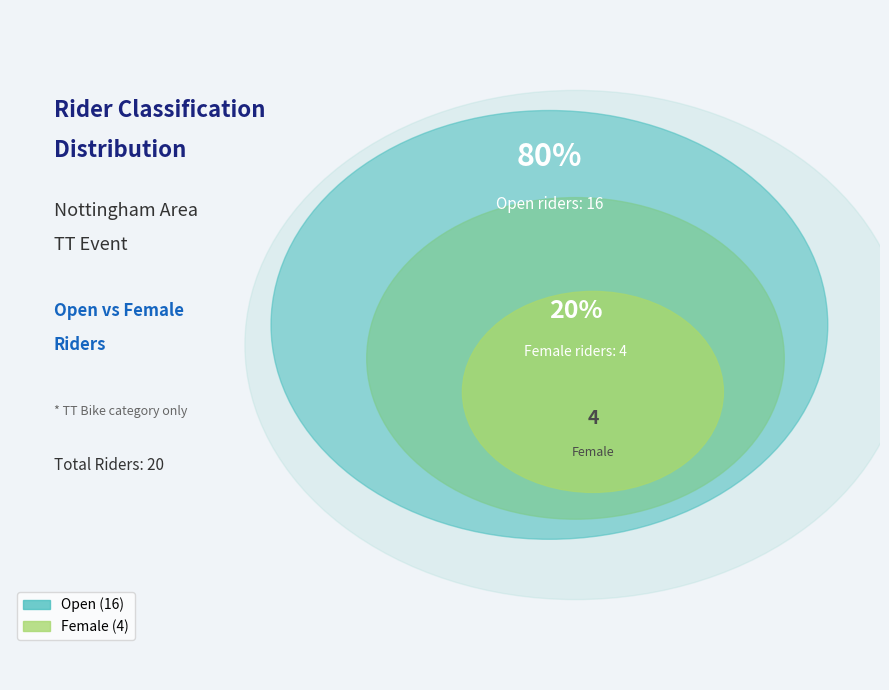

What is the ratio of the value at Open to the value at Female?

4.0